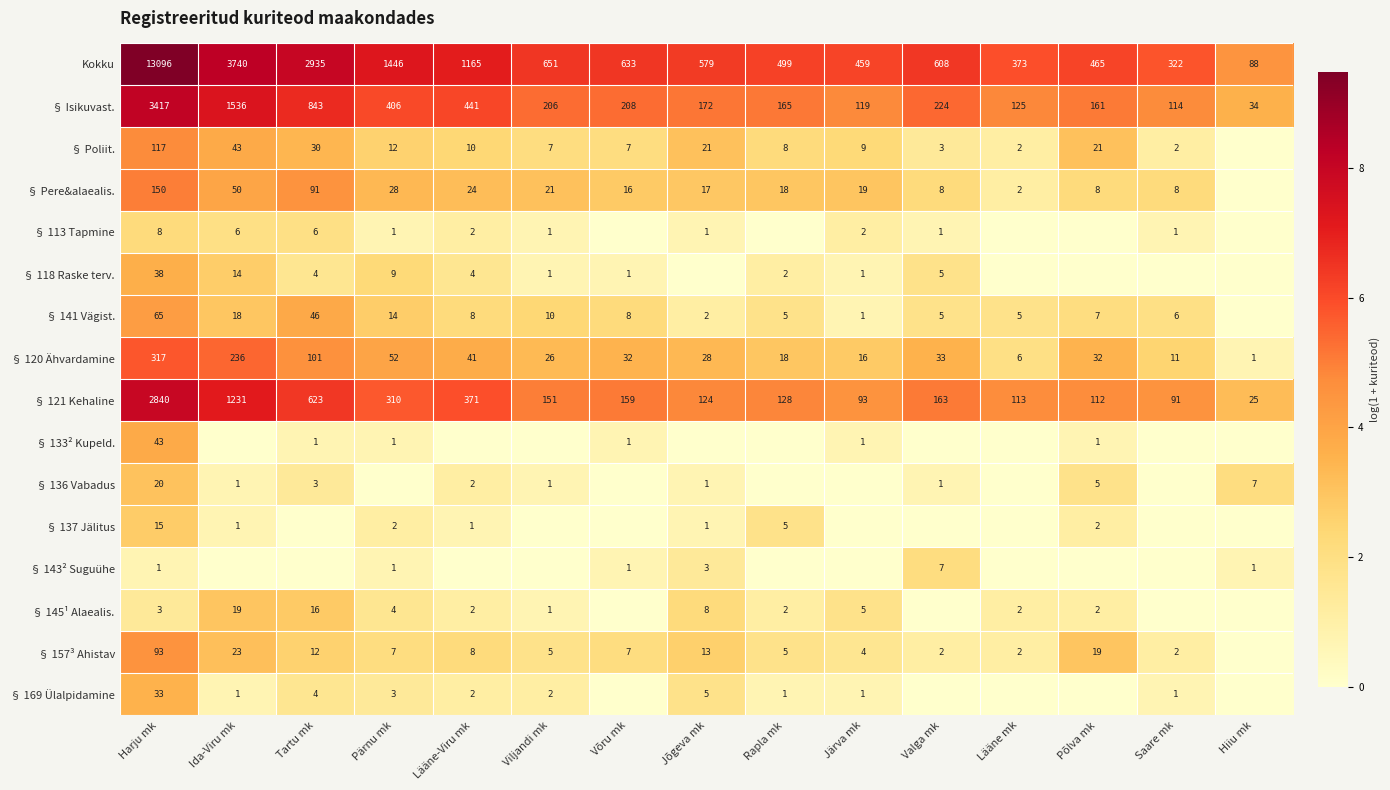

What is the difference between the § 157³ Ahistav values at Valga mk and Jõgeva mk?

11